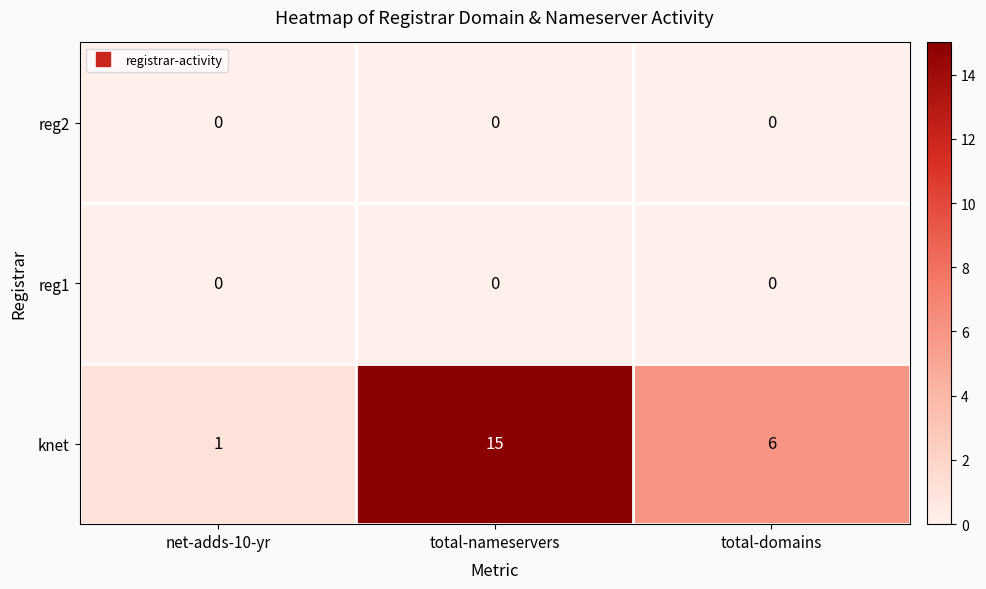

Is the value of knet at net-adds-10-yr greater than the value of reg2 at total-domains?

Yes